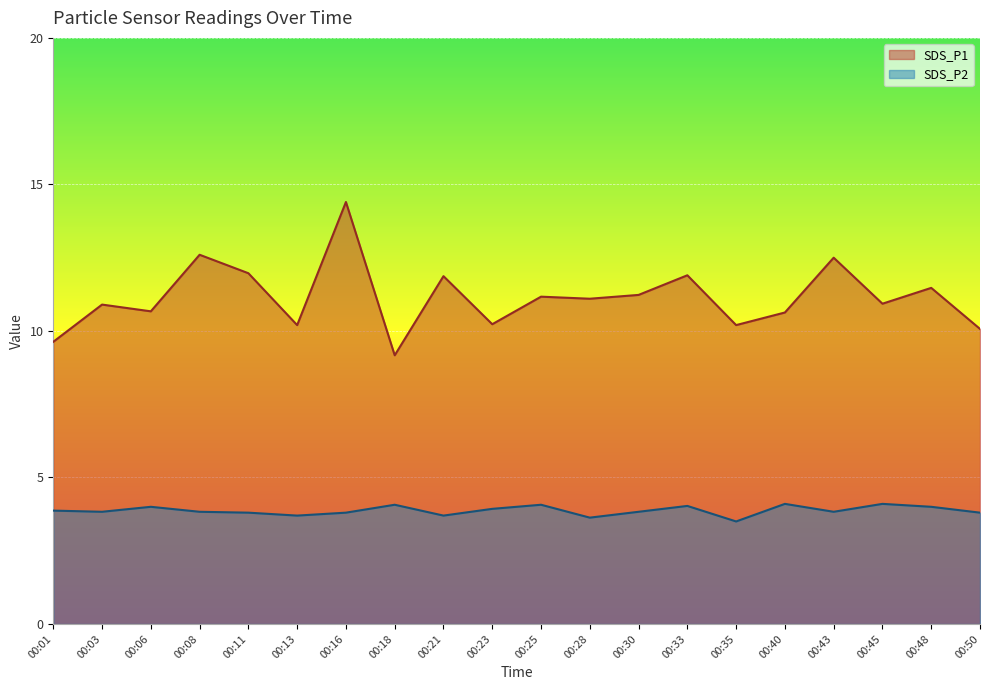

Count the number of categories in the chart.

20